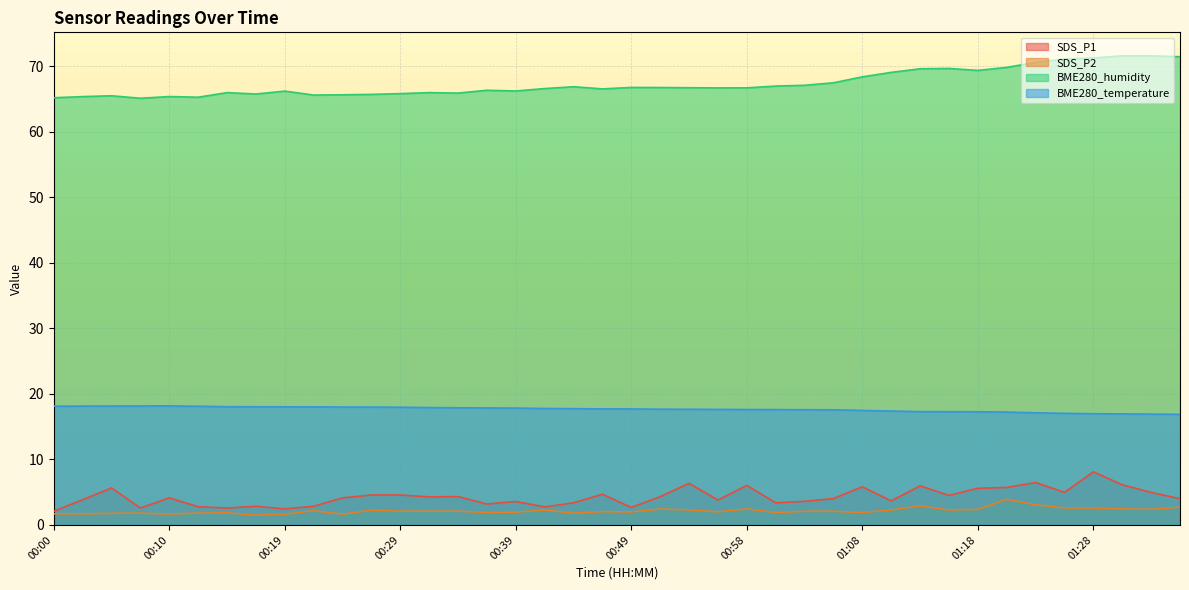

How many values in the BME280_humidity series exceed 66?

26